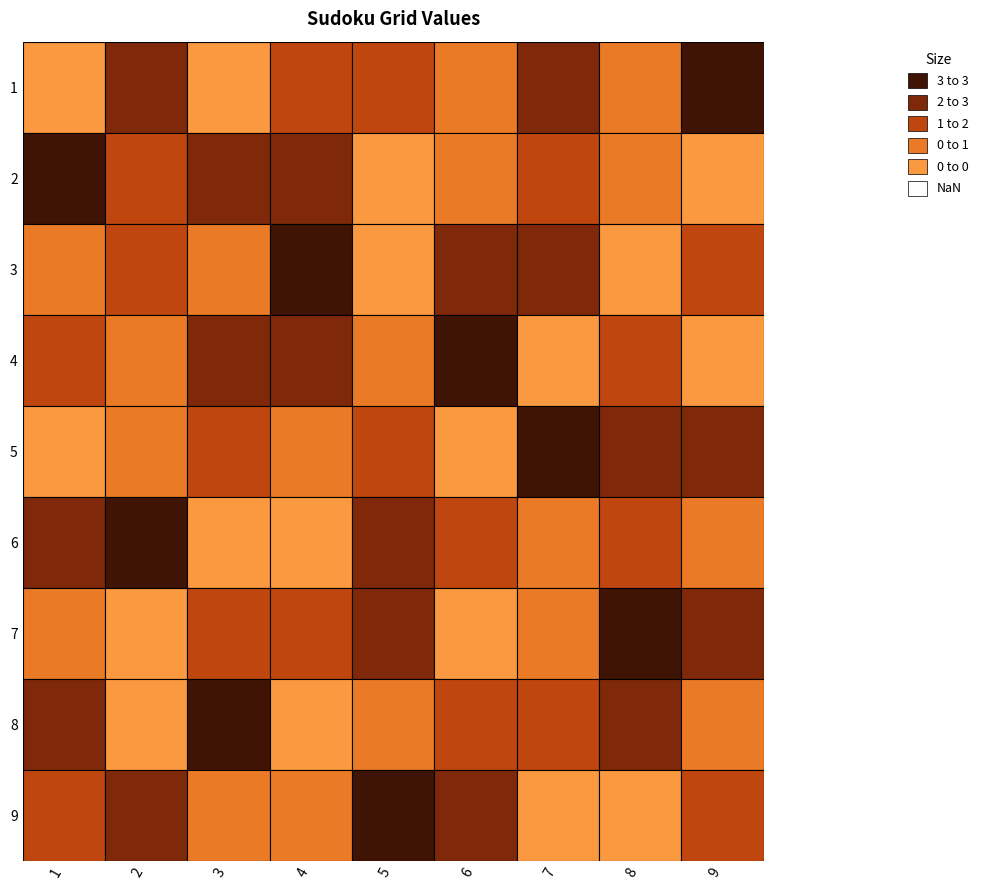

True or false: 2 has a value of 2 at 7.

True